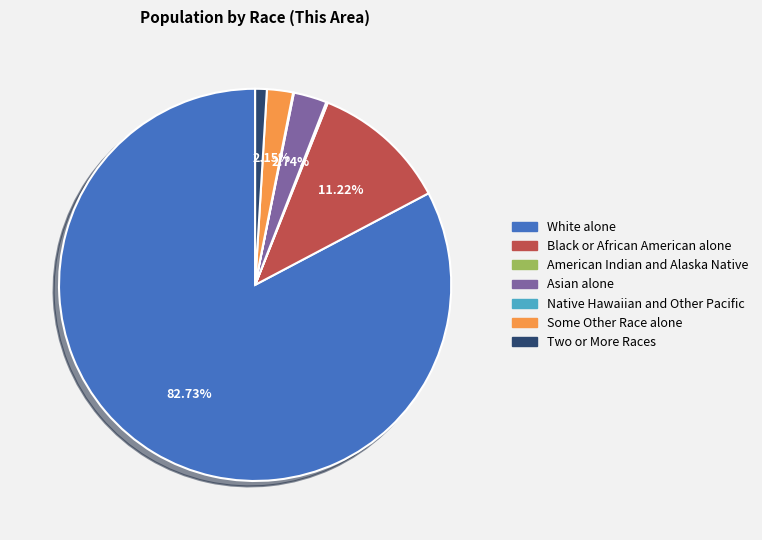

To the nearest percent, what is the average slice percentage?

14%